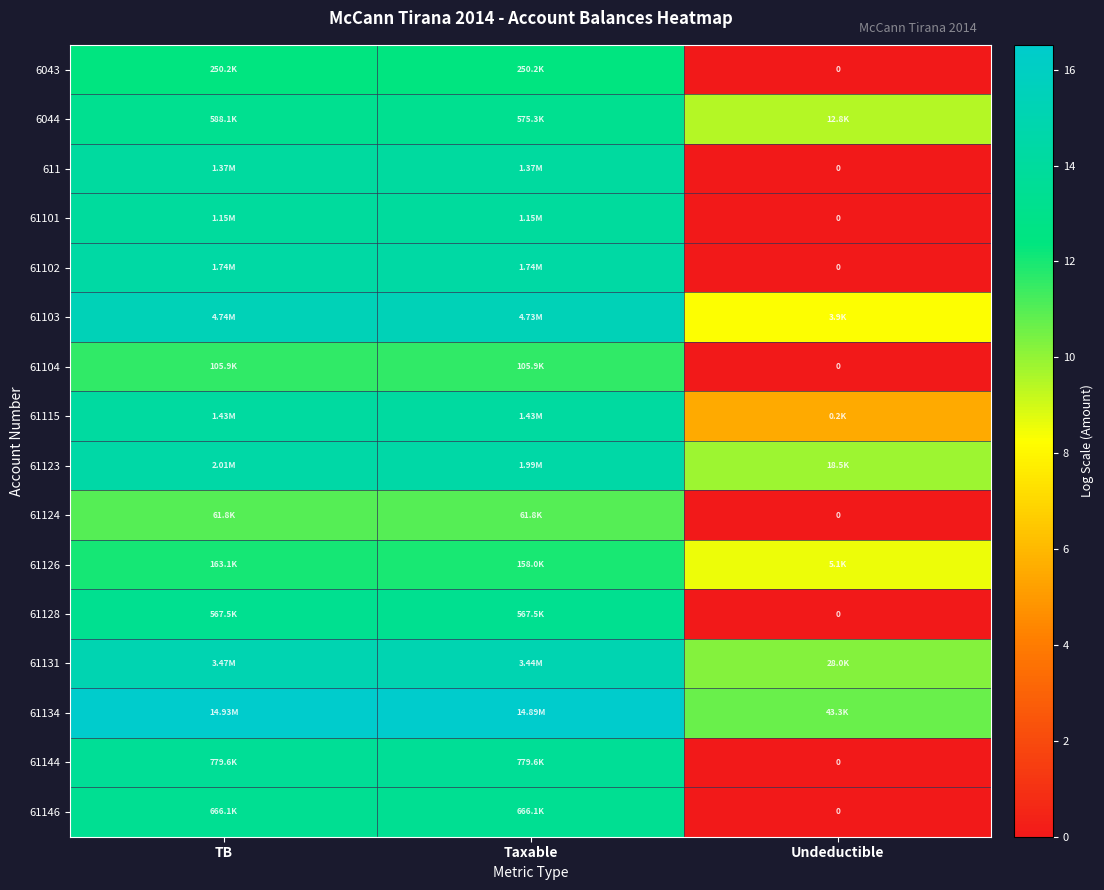

Is the value of 61104 at Undeductible greater than the value of 61102 at Undeductible?

No